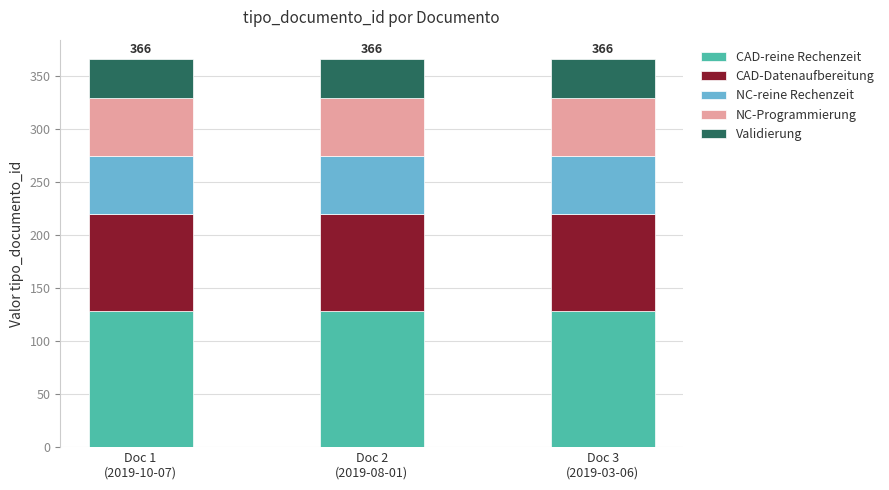

Are the bars horizontal?

No